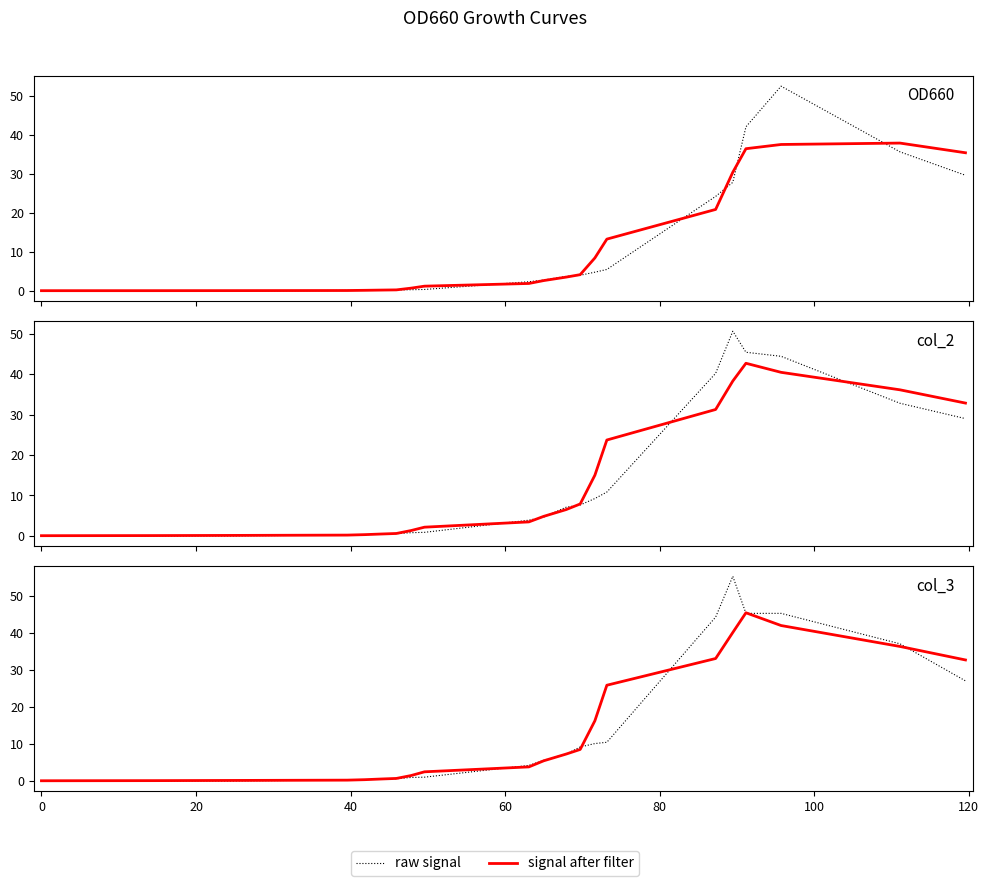

What is the total value across all series at 20?

0.2